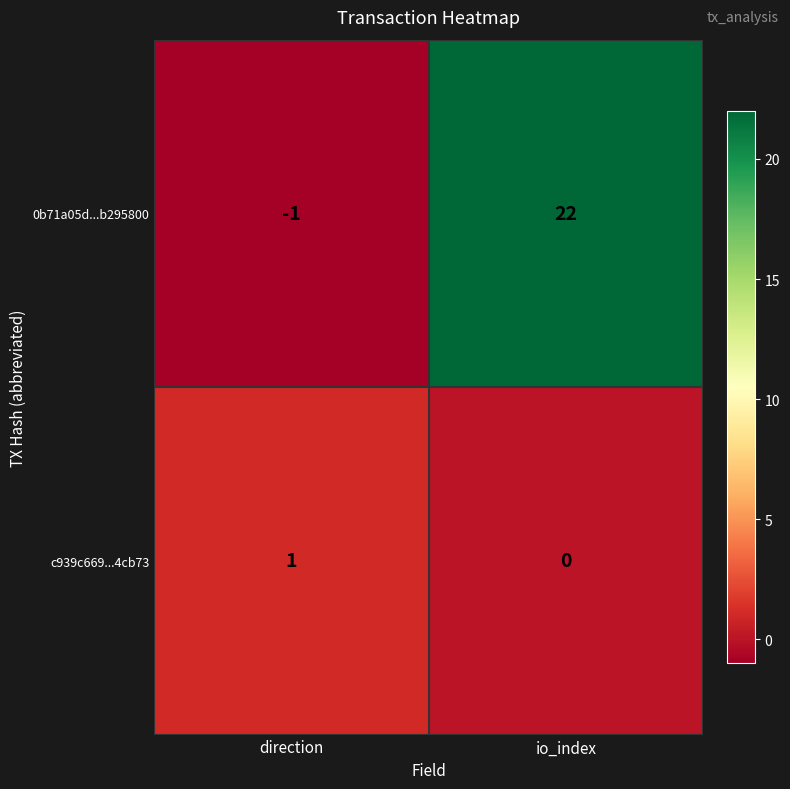

How many data points does each series have?

2